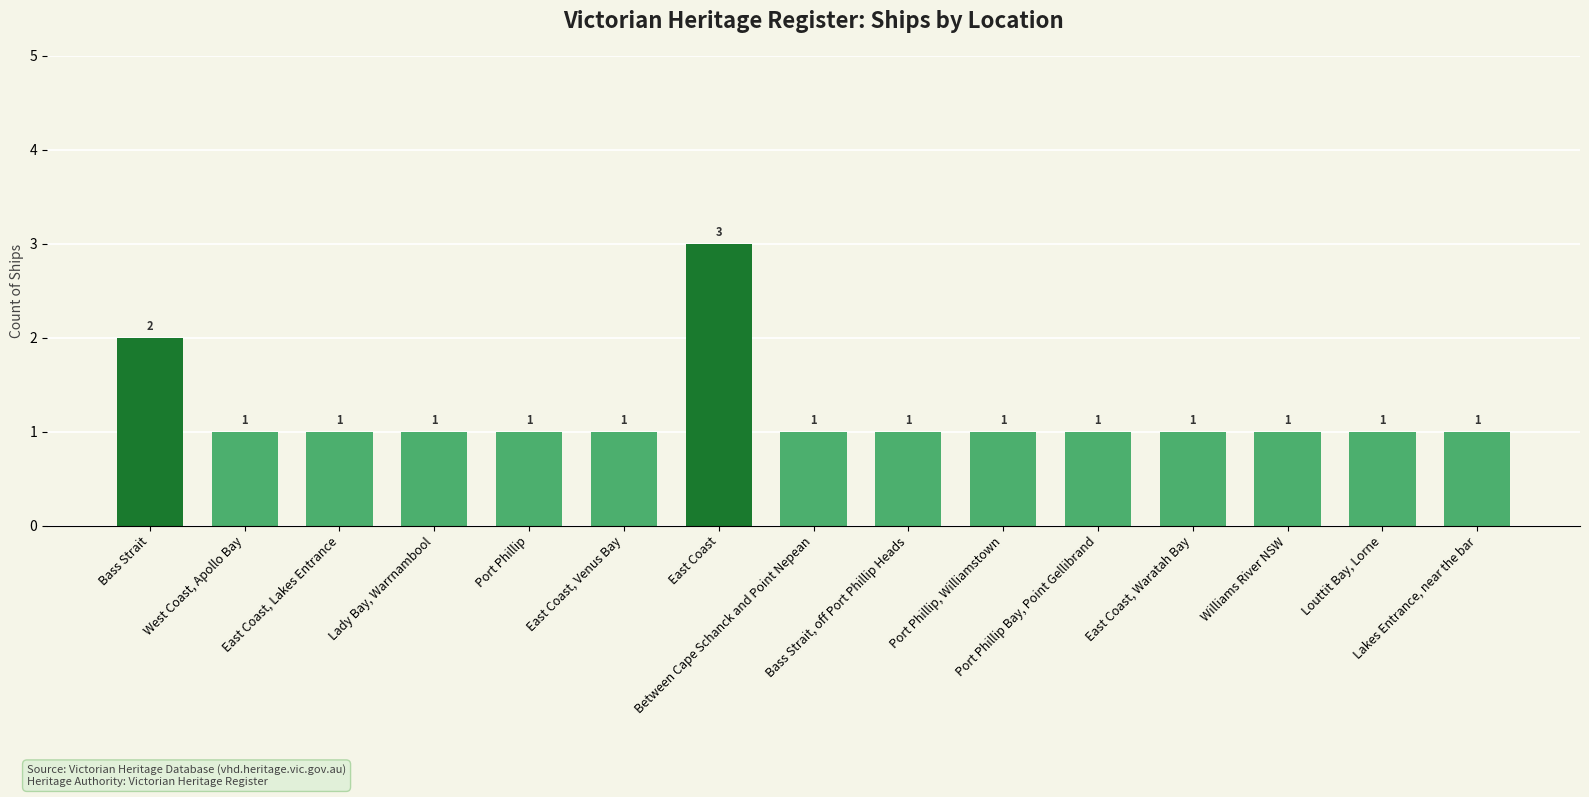

What is the value of the 12th bar from the left?

1